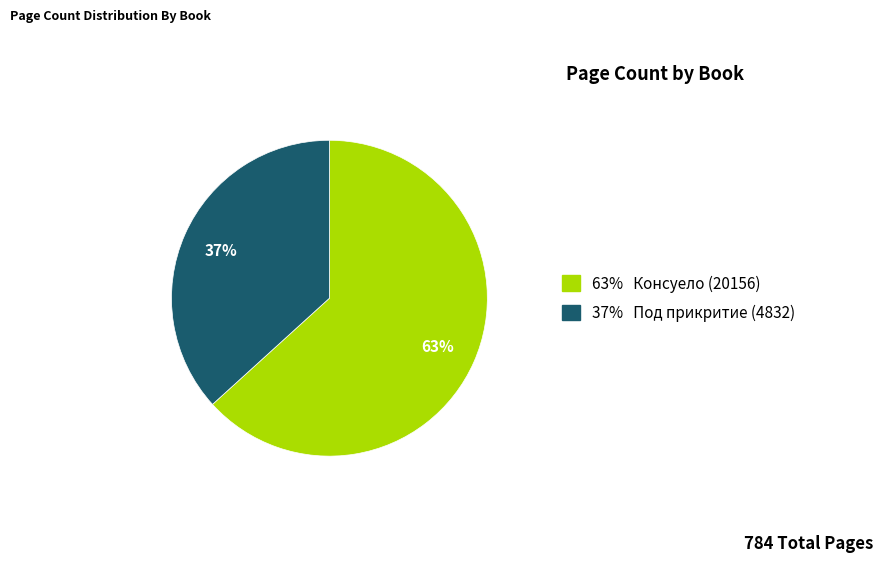

Is there a majority slice in this chart?

Yes